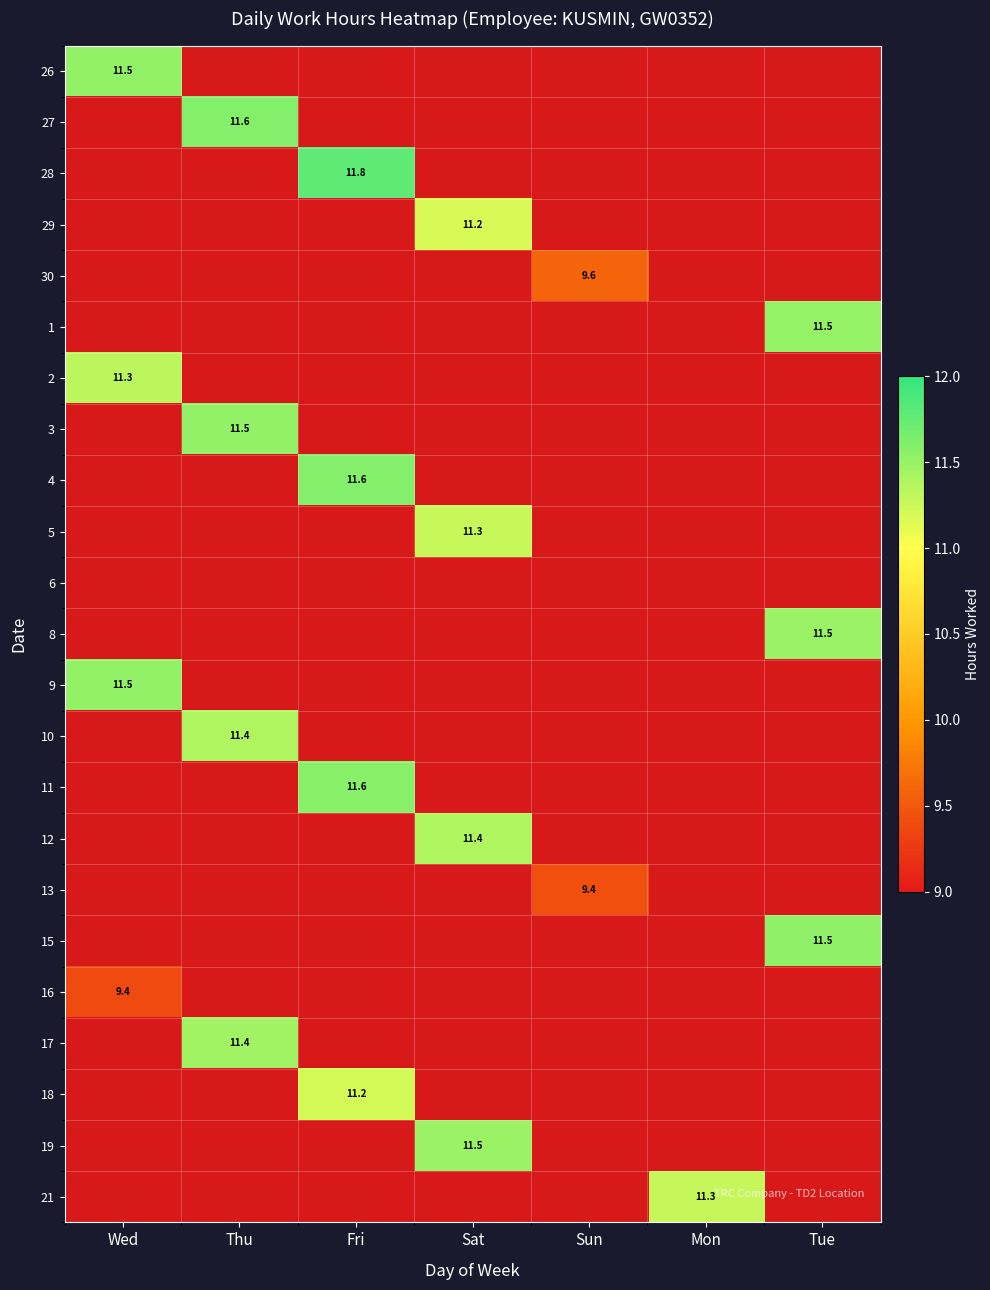

What is the spread (max minus min) of values at Wed?

2.1